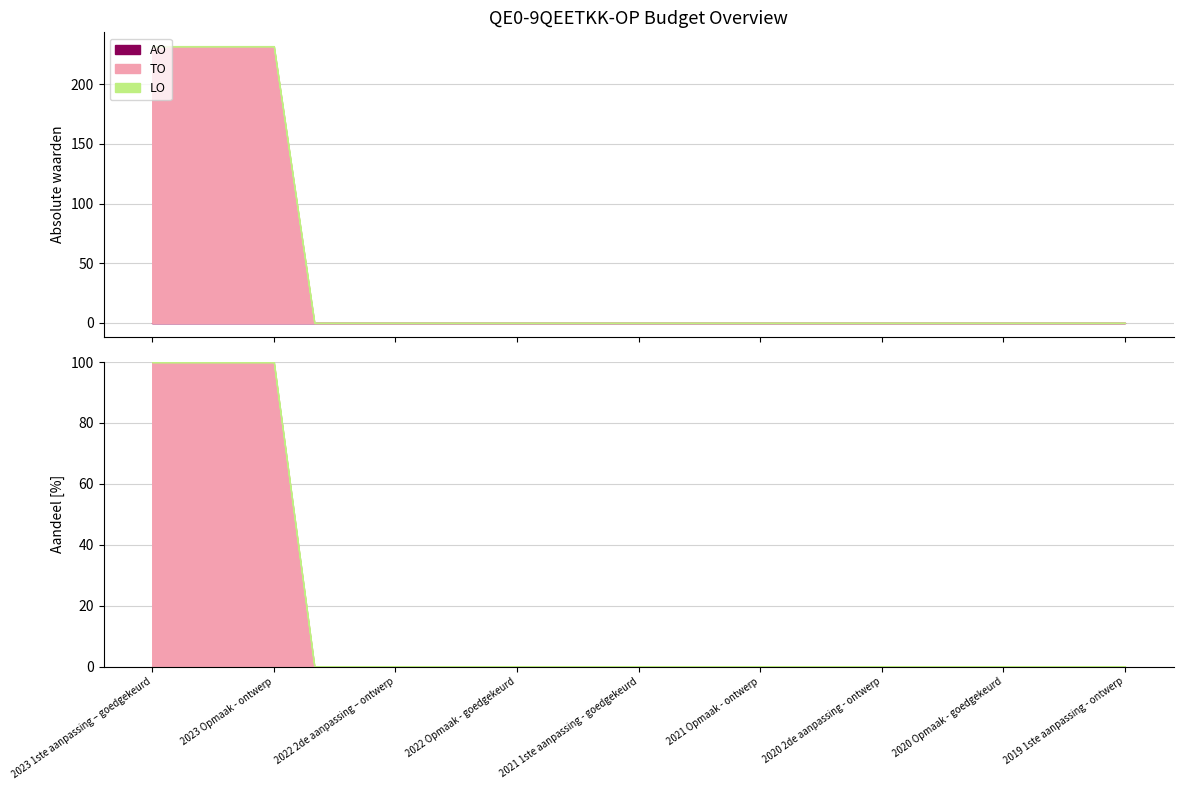

Which category has the highest value across all series?

2023 1ste aanpassing – goedgekeurd